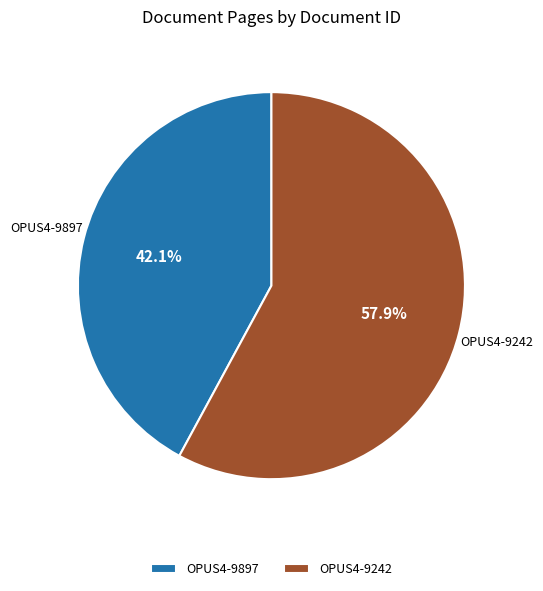

How many slices are in this pie chart?

2